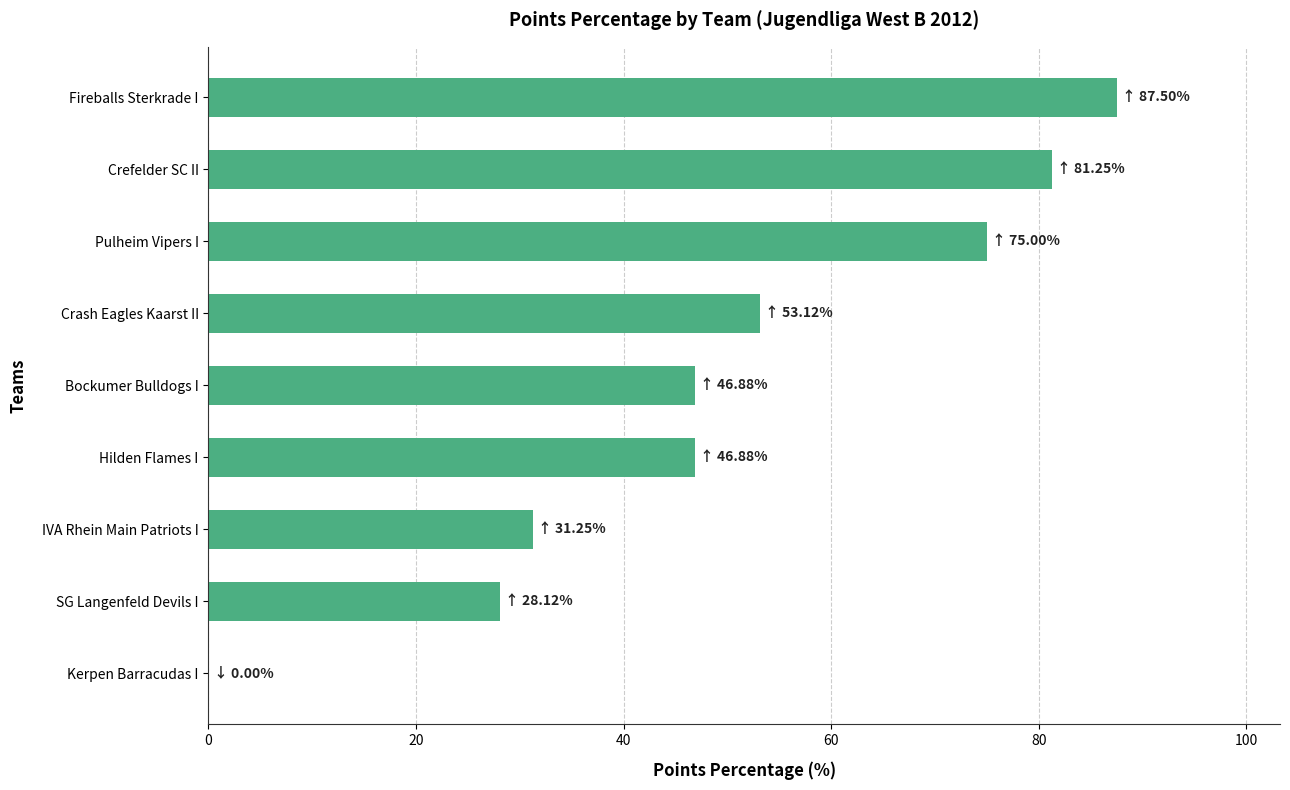

What is the sum of the values at Crash Eagles Kaarst II and IVA Rhein Main Patriots I?

84.4